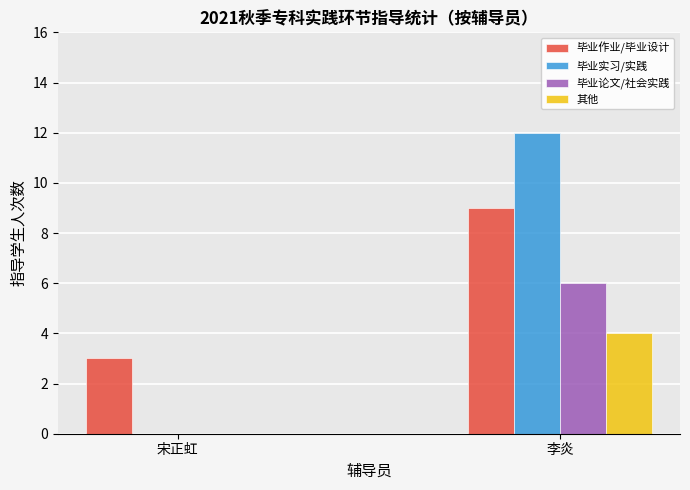

What value does the 毕业实习/实践 series have at 李炎?

12